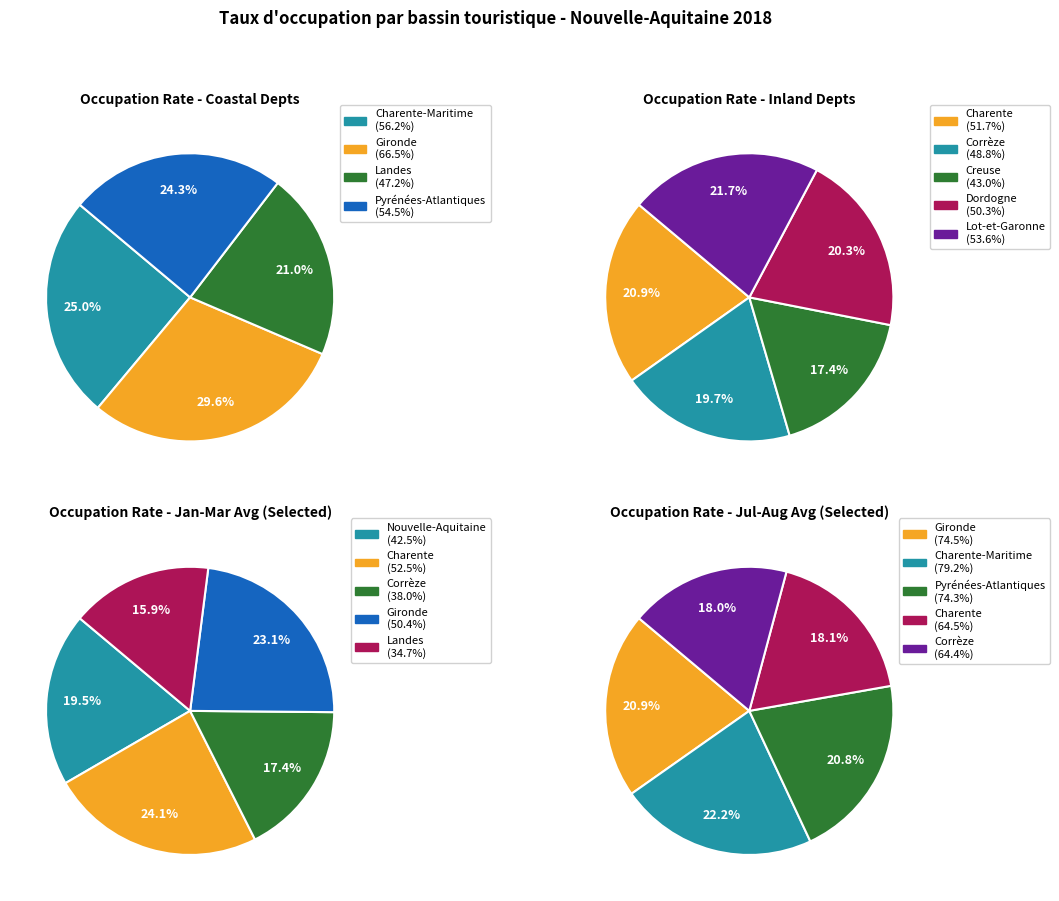

Rank the categories by value from lowest to highest.

Creuse, Landes, Corrèze, Dordogne, Charente, Lot-et-Garonne, Pyrénées-Atlantiques, Nouvelle-Aquitaine, Charente-Maritime, Gironde